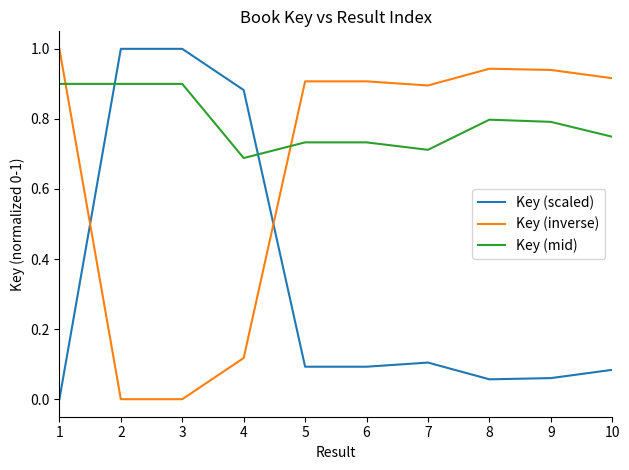

At 2, list the series in order from largest to smallest.

Key (scaled), Key (mid), Key (inverse)